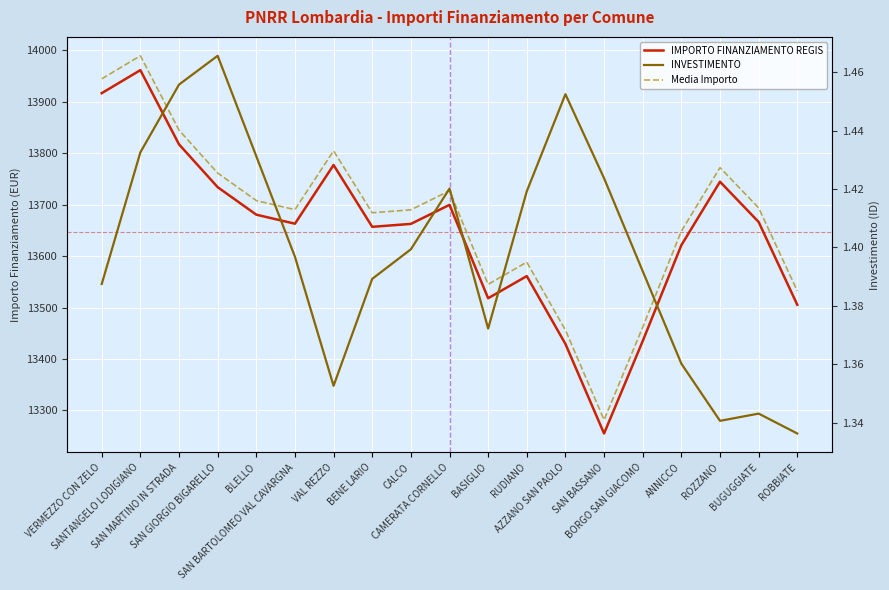

True or false: Media Importo and INVESTIMENTO intersect in this chart.

False